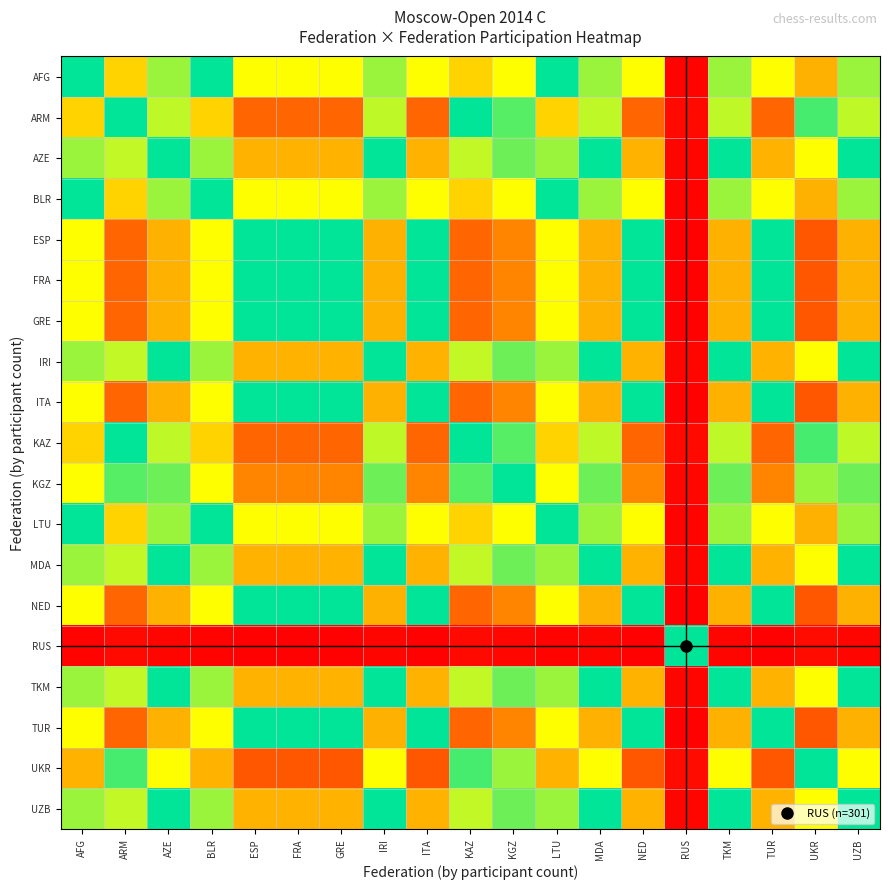

At which category is the sum across all series the highest?

ESP